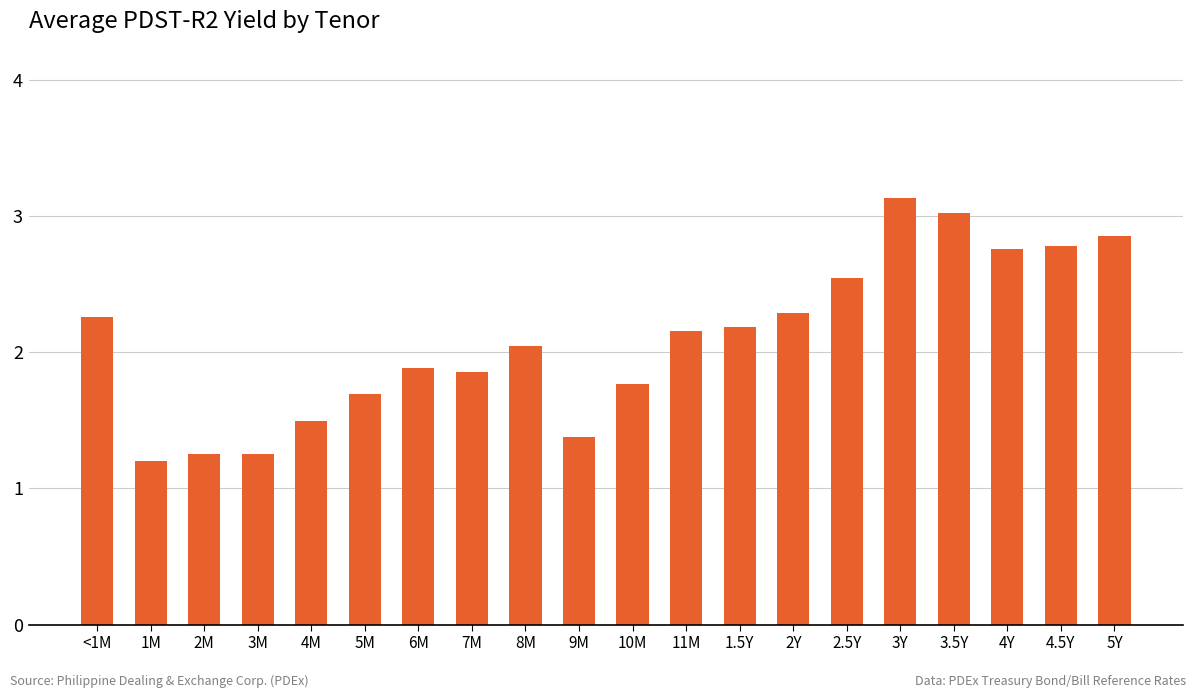

What is the change in value from 6M to 2.5Y?

+0.7